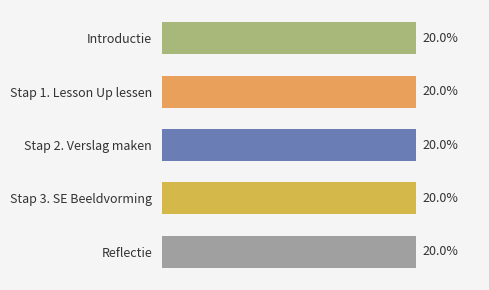

What is the label of the 4th bar from the top?

Stap 3. SE Beeldvorming